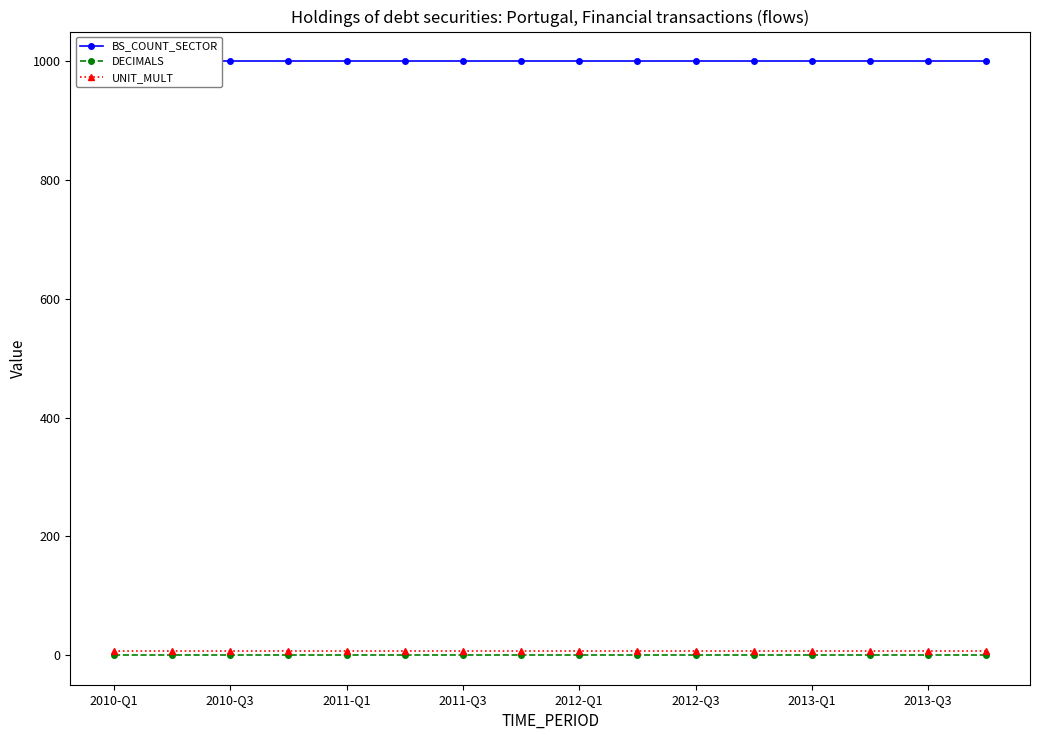

How many lines are shown in the chart?

3